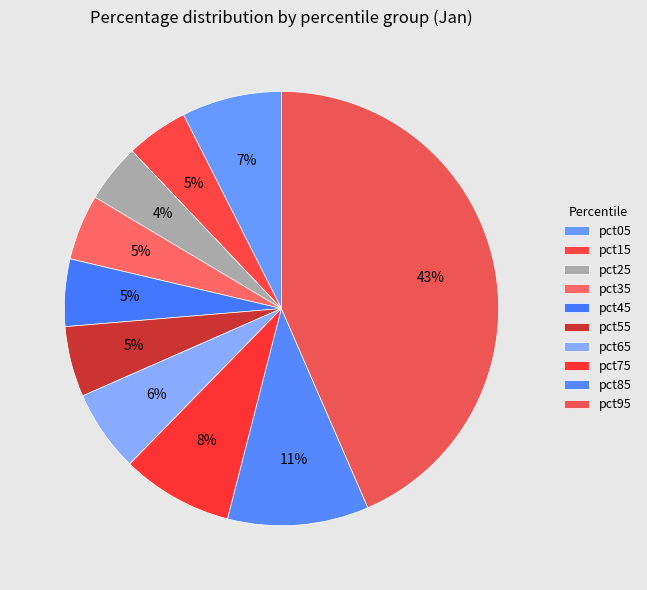

Rank the categories by value from lowest to highest.

pct25, pct15, pct35, pct45, pct55, pct65, pct05, pct75, pct85, pct95